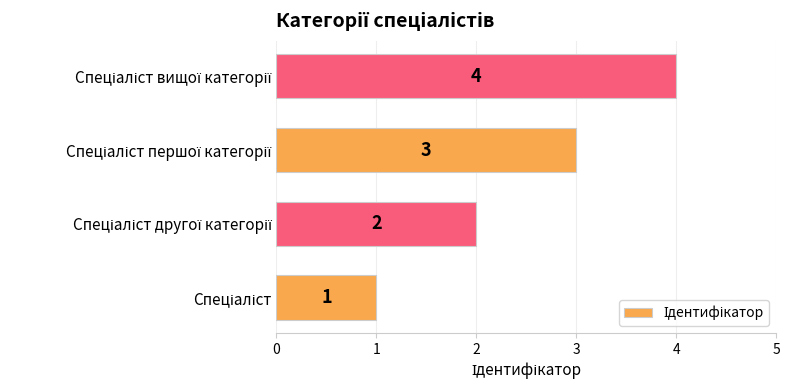

How many values are between 2 and 4?

3